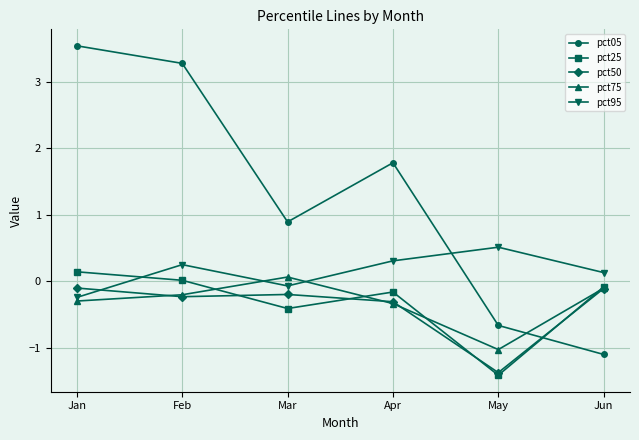

Which series ends up on top after the final intersection of pct05 and pct95?

pct95